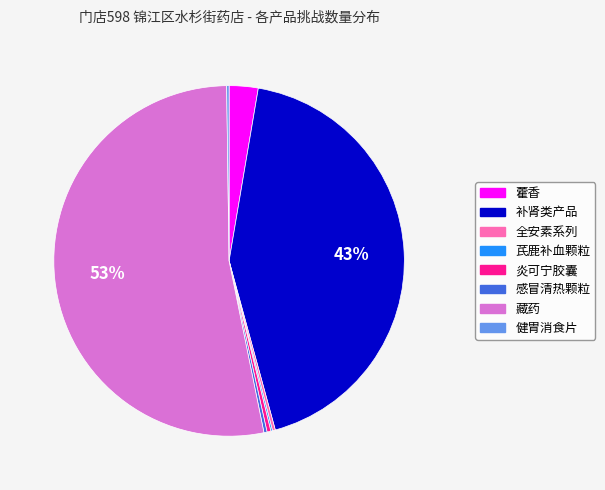

Is 藏药 the majority of the pie?

Yes